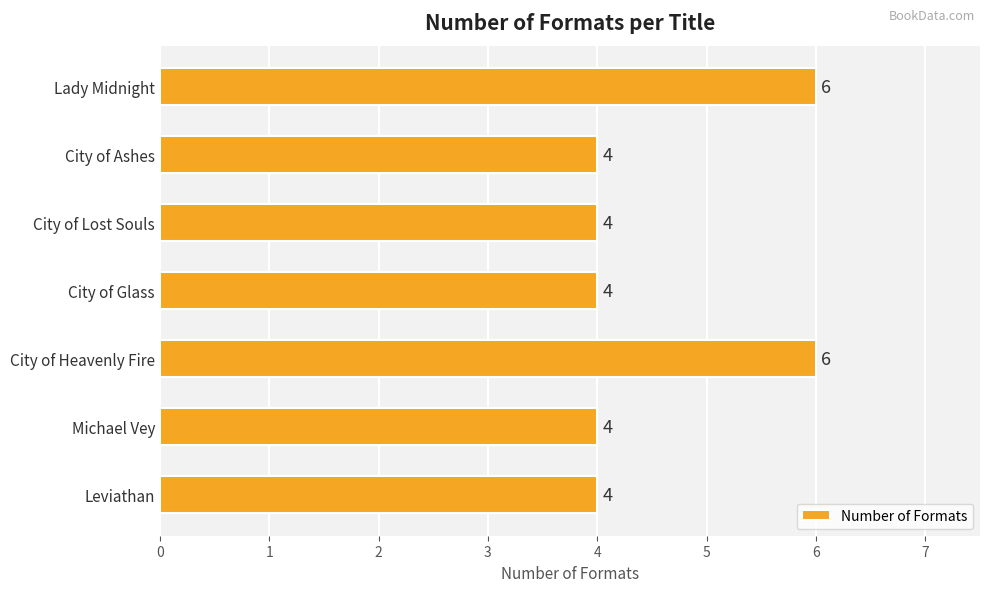

What is the label of the 2nd bar from the top?

City of Ashes